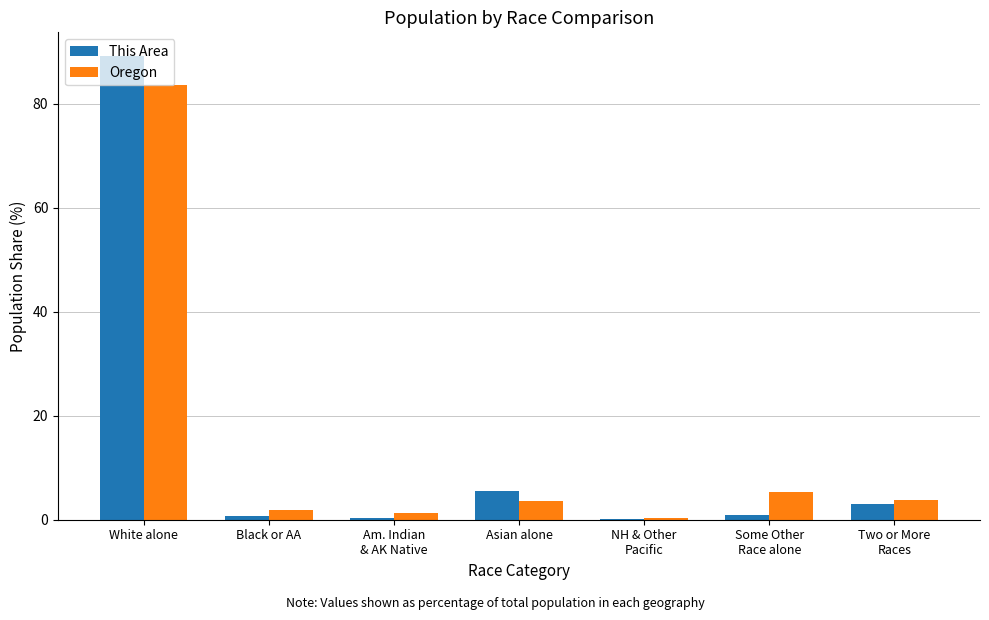

What is the greatest value displayed?

89.3